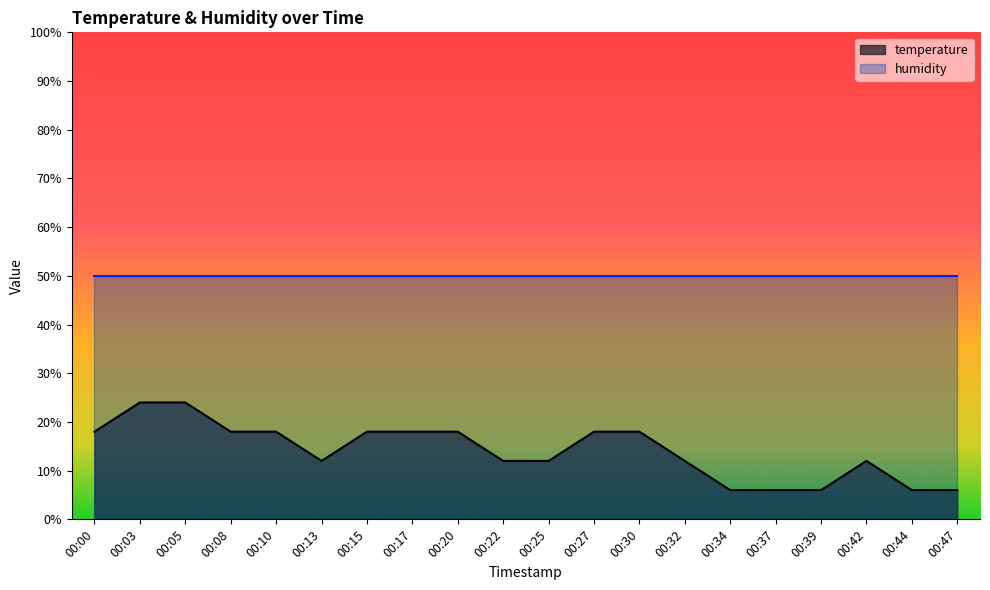

What is the maximum value shown in the chart?

50.0